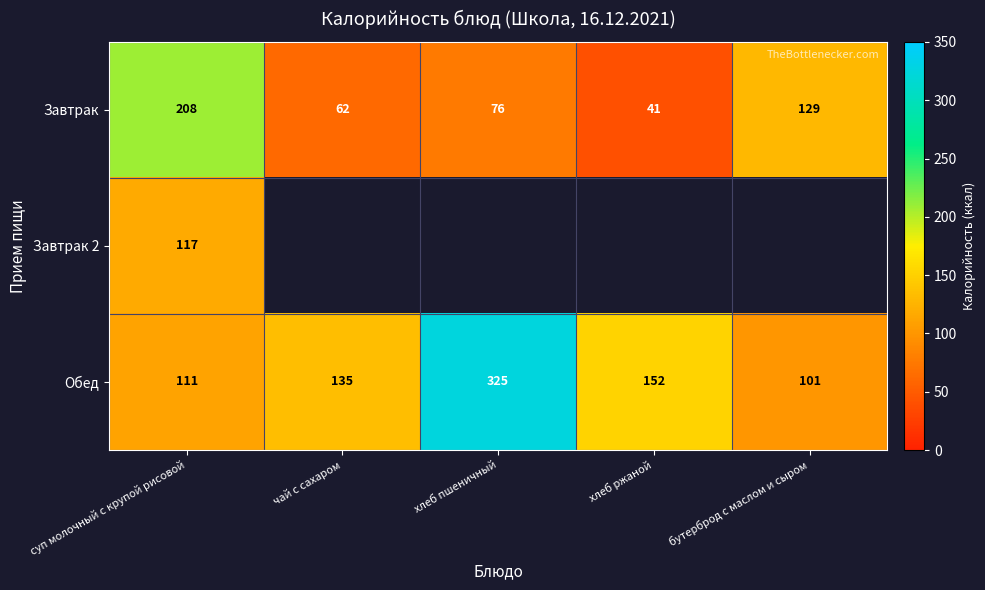

How many data points in Обед are less than 135?

2